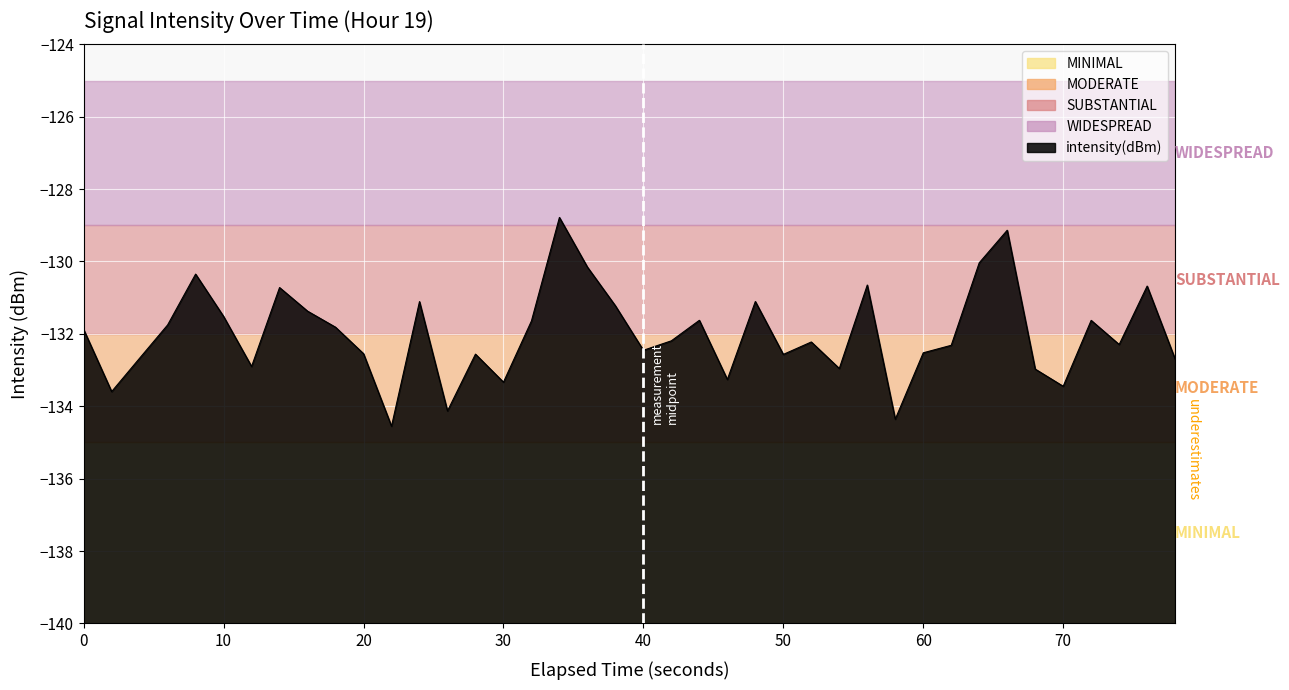

What is the minimum value shown in the chart?

-134.6